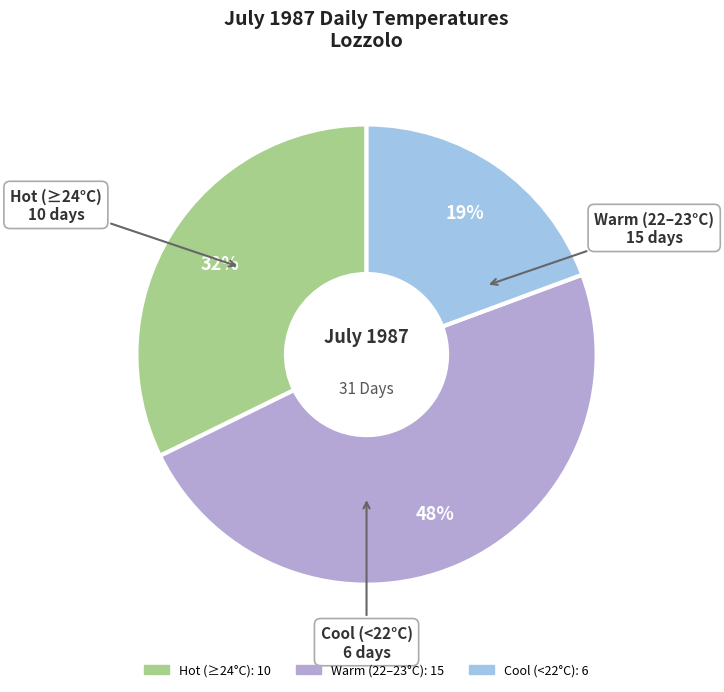

To the nearest percent, what is the average slice percentage?

33%